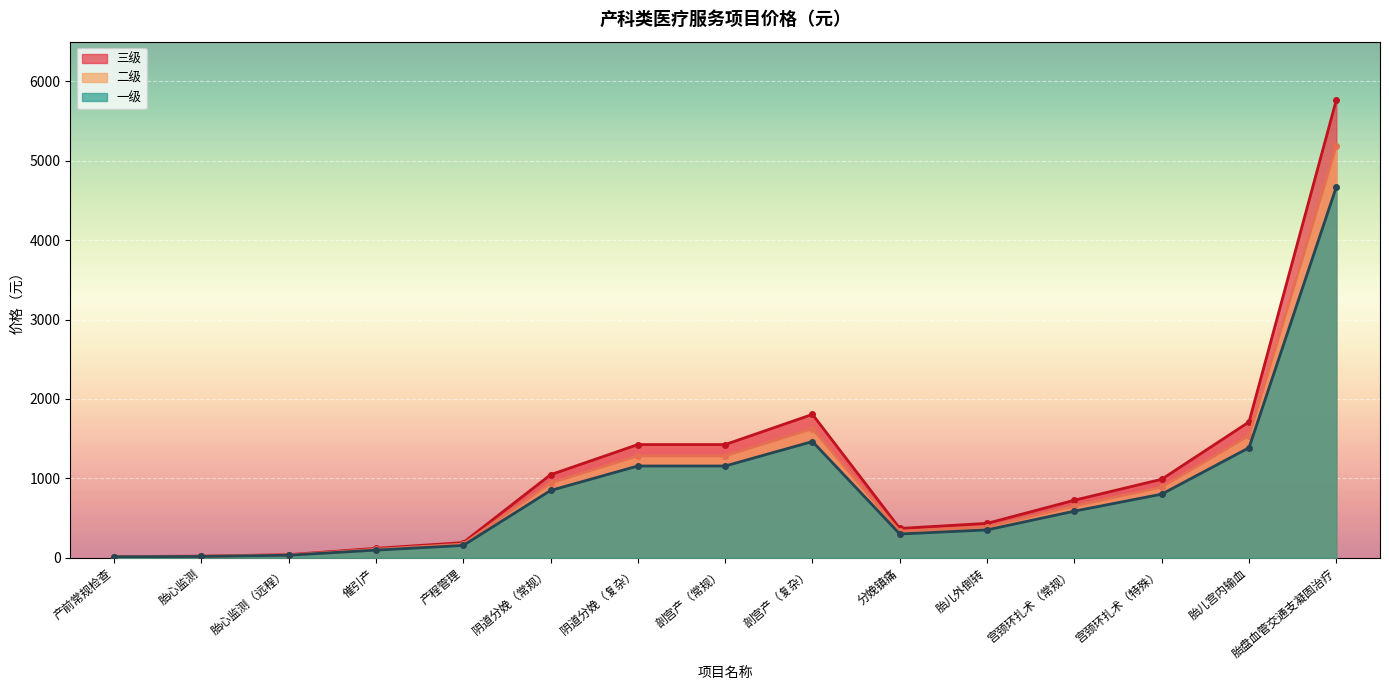

Which series has the largest total across all categories?

三级